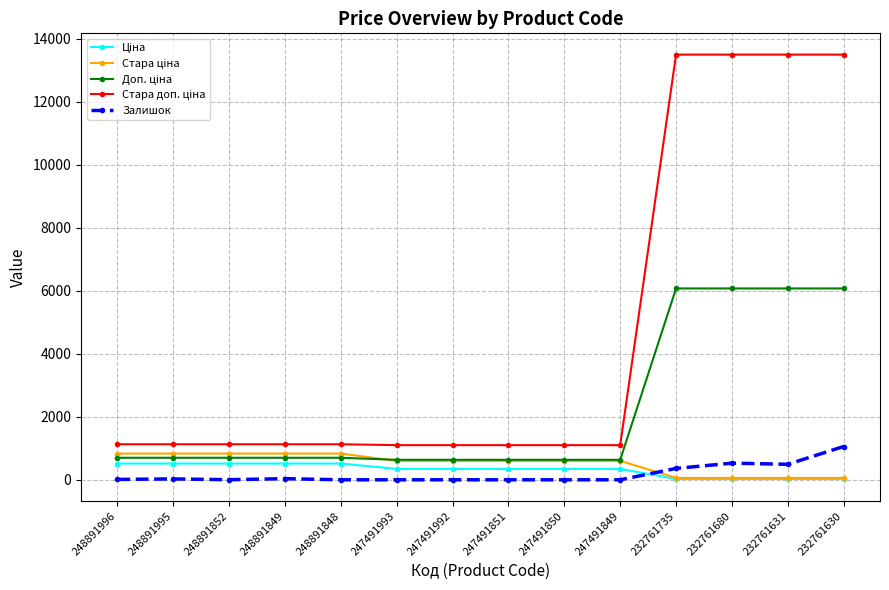

What is the difference between the highest and lowest values at 247491851?

1100.0